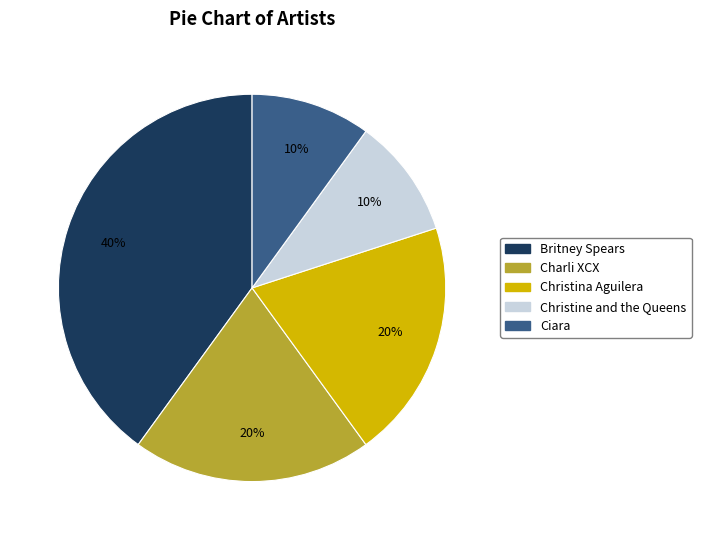

Between Ciara and Charli XCX, which is larger?

Charli XCX